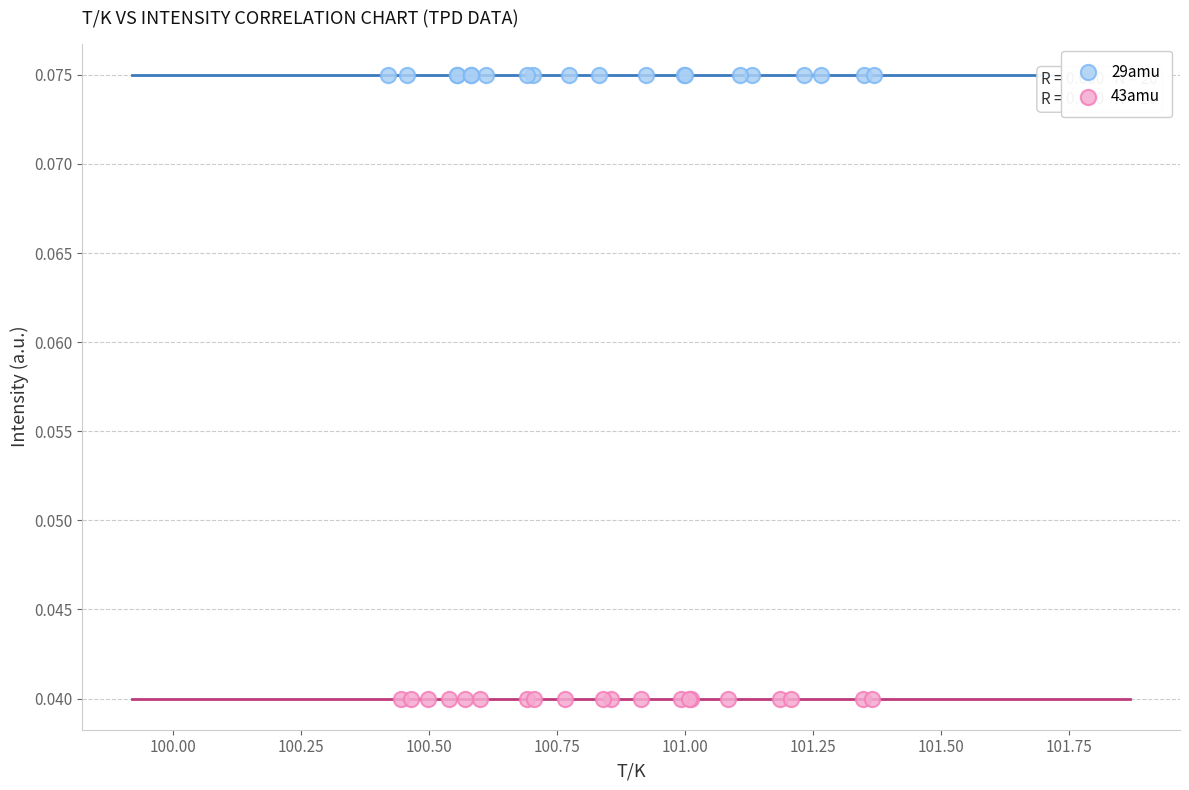

Which series reaches the maximum Y coordinate?

29amu